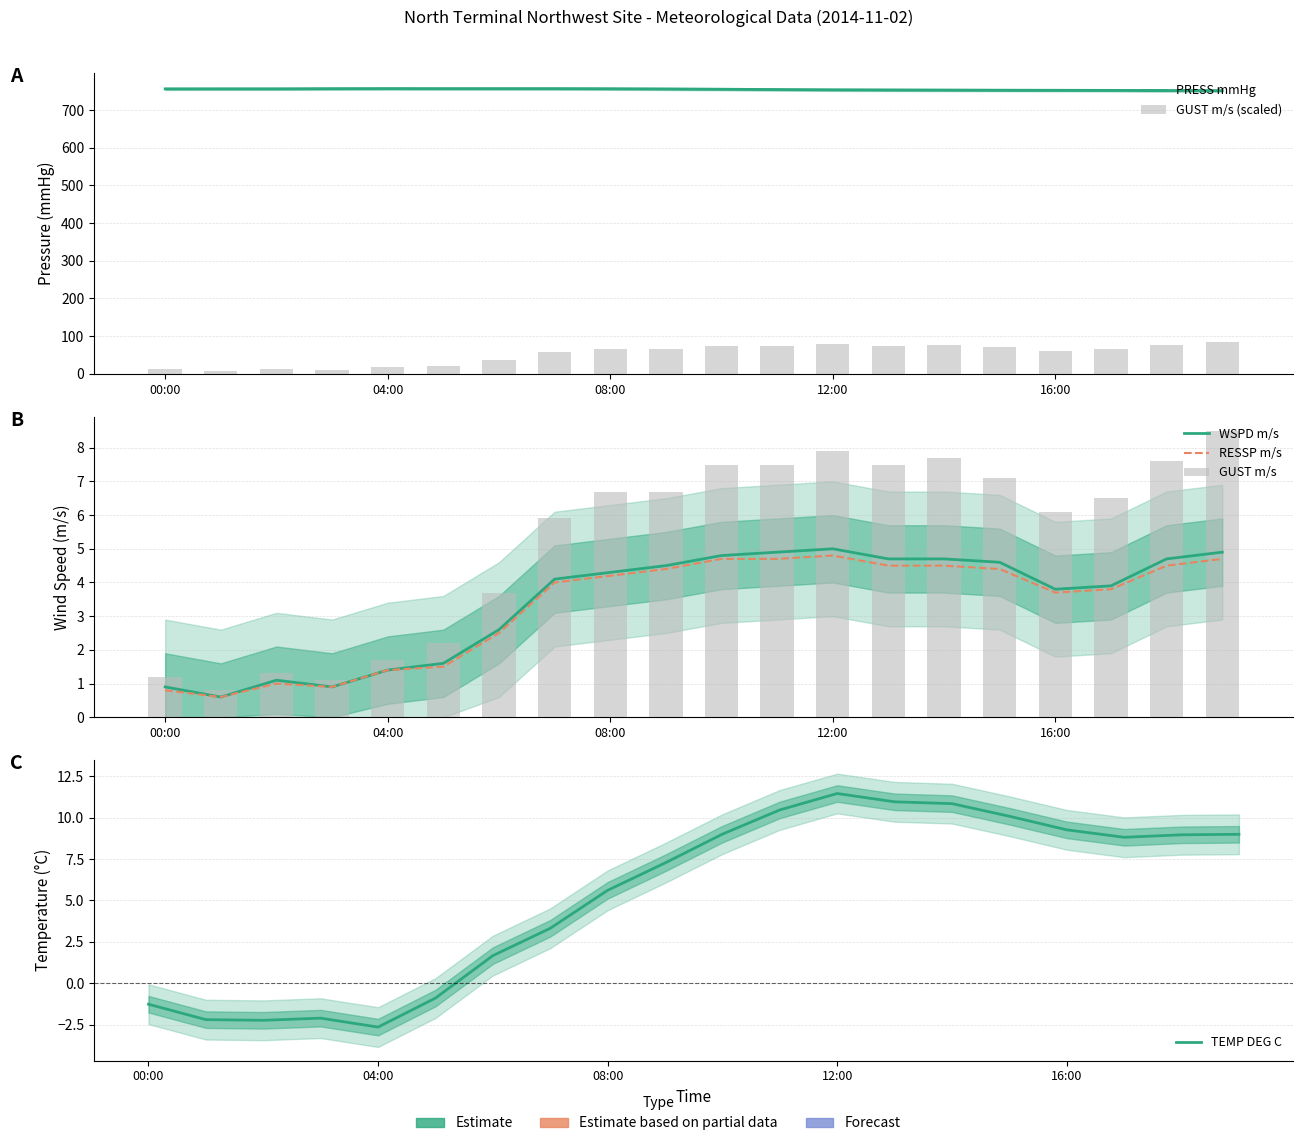

Which category has the highest value in the GUST m/s series?

19